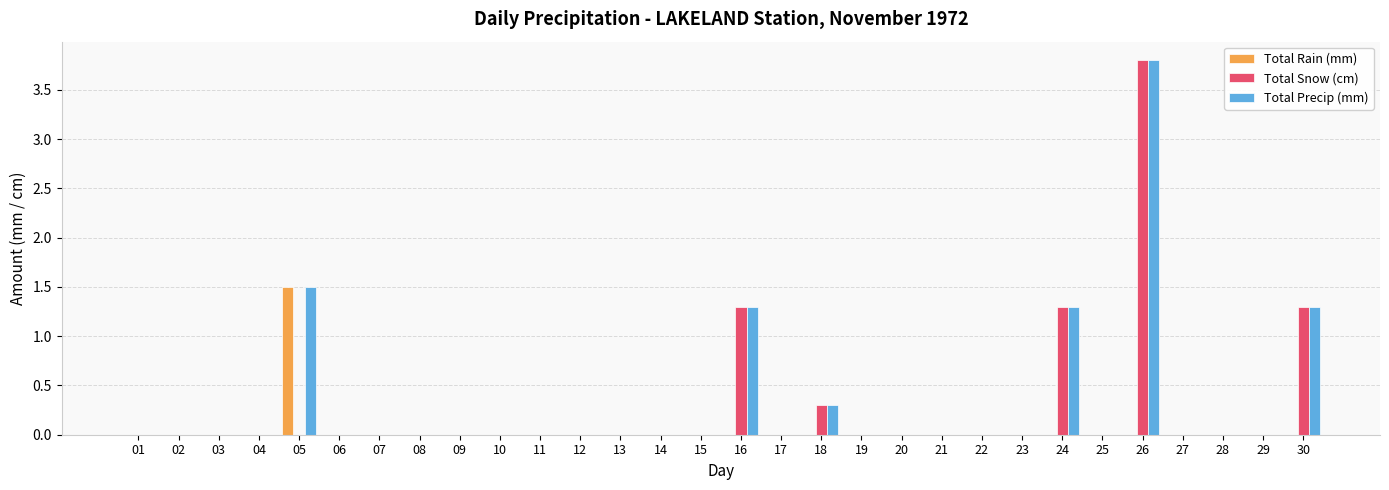

Reading left to right, extract all data points from this chart.

Total Rain (mm): 01=0.0	02=0.0	03=0.0	04=0.0	05=1.5	06=0.0	07=0.0	08=0.0	09=0.0	10=0.0	11=0.0	12=0.0	13=0.0	14=0.0	15=0.0	16=0.0	17=0.0	18=0.0	19=0.0	20=0.0	21=0.0	22=0.0	23=0.0	24=0.0	25=0.0	26=0.0	27=0.0	28=0.0	29=0.0	30=0.0
Total Snow (cm): 01=0.0	02=0.0	03=0.0	04=0.0	05=0.0	06=0.0	07=0.0	08=0.0	09=0.0	10=0.0	11=0.0	12=0.0	13=0.0	14=0.0	15=0.0	16=1.3	17=0.0	18=0.3	19=0.0	20=0.0	21=0.0	22=0.0	23=0.0	24=1.3	25=0.0	26=3.8	27=0.0	28=0.0	29=0.0	30=1.3
Total Precip (mm): 01=0.0	02=0.0	03=0.0	04=0.0	05=1.5	06=0.0	07=0.0	08=0.0	09=0.0	10=0.0	11=0.0	12=0.0	13=0.0	14=0.0	15=0.0	16=1.3	17=0.0	18=0.3	19=0.0	20=0.0	21=0.0	22=0.0	23=0.0	24=1.3	25=0.0	26=3.8	27=0.0	28=0.0	29=0.0	30=1.3